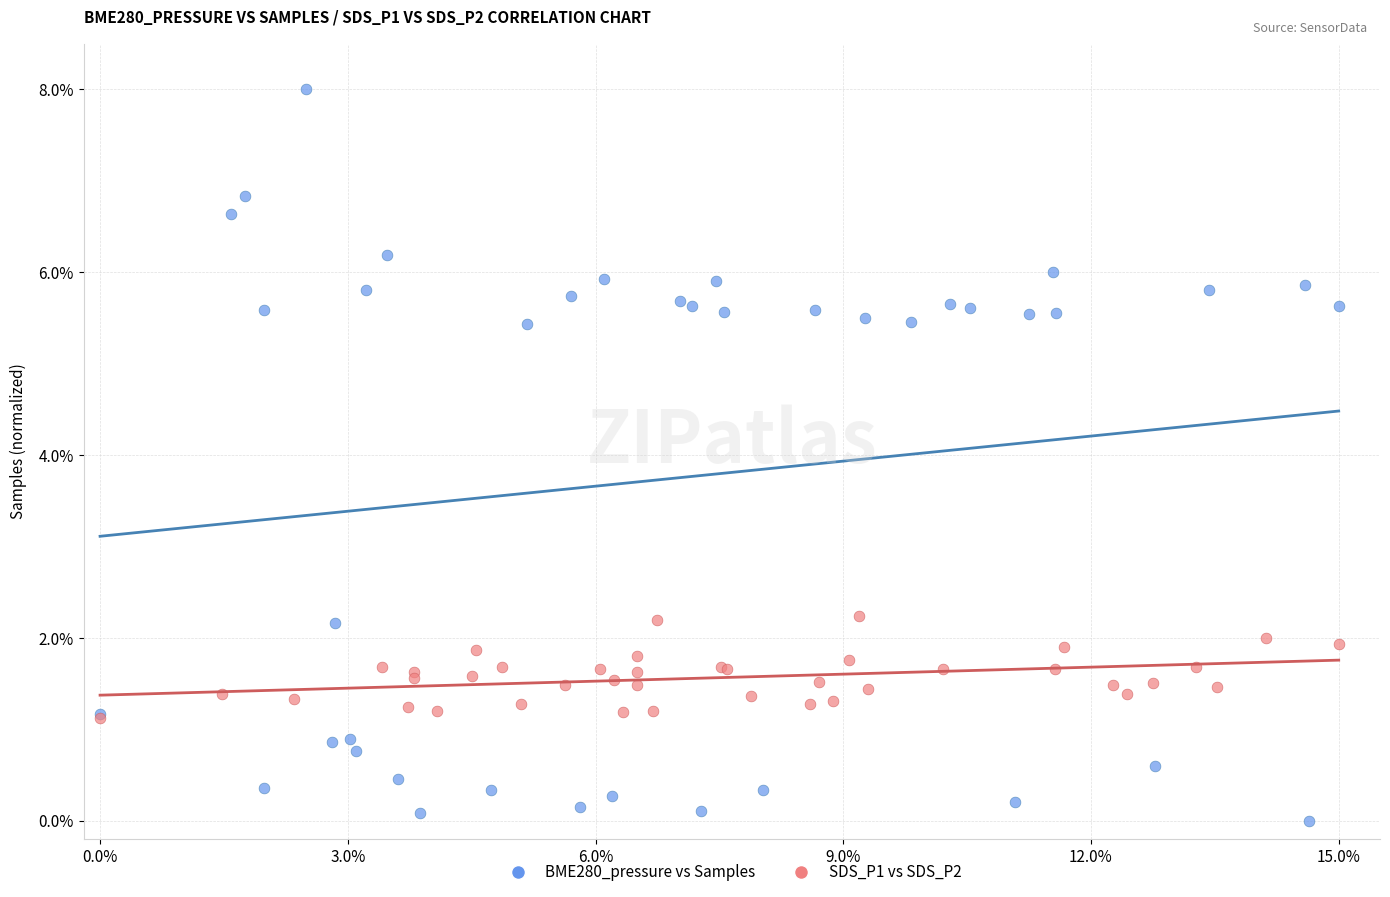

What are all the series names shown in the legend?

BME280_pressure vs Samples, SDS_P1 vs SDS_P2